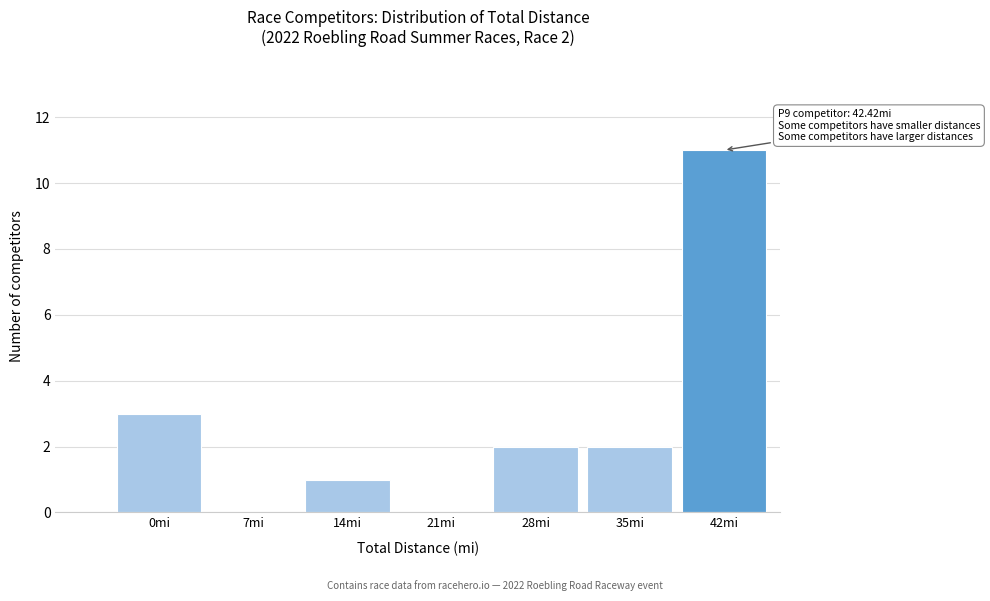

Reading right to left, transcribe all the data shown in this chart.

42mi=11	35mi=2	28mi=2	21mi=0	14mi=1	7mi=0	0mi=3